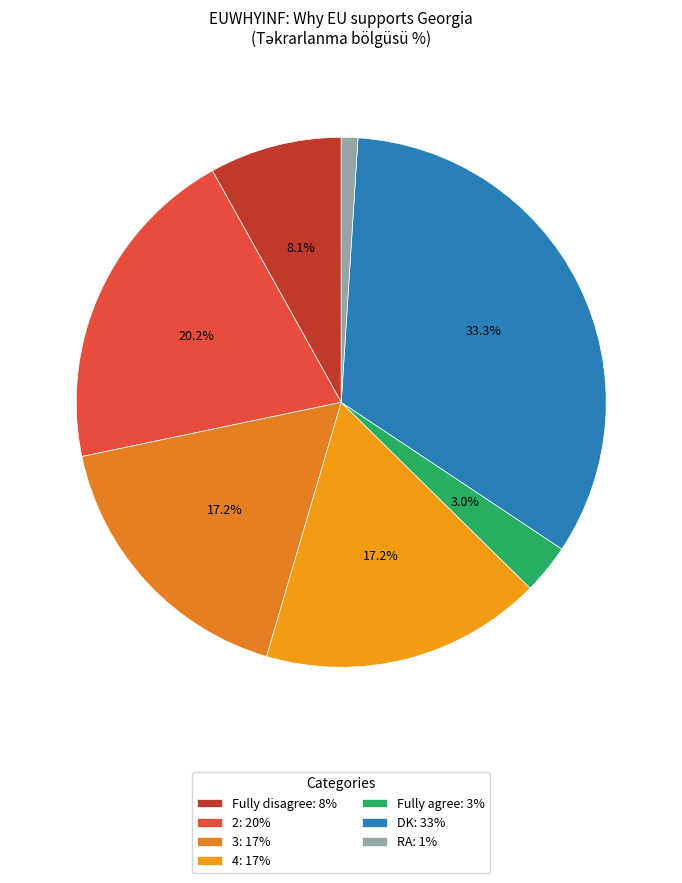

What is the smallest slice in the pie chart?

RA